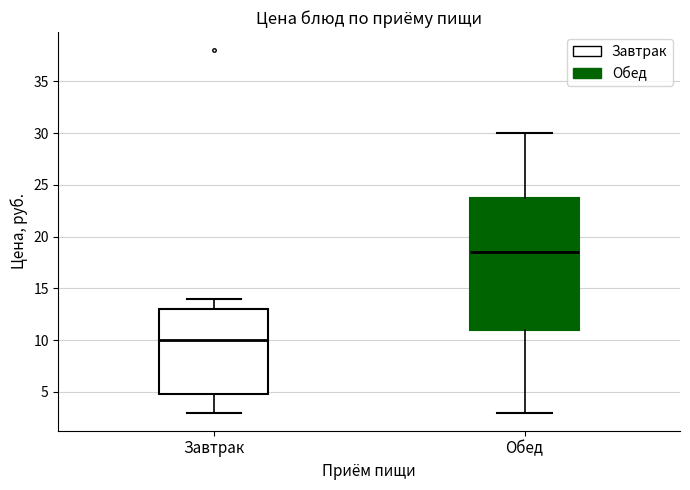

Which box is the tallest, from its lower edge to its upper edge?

Обед